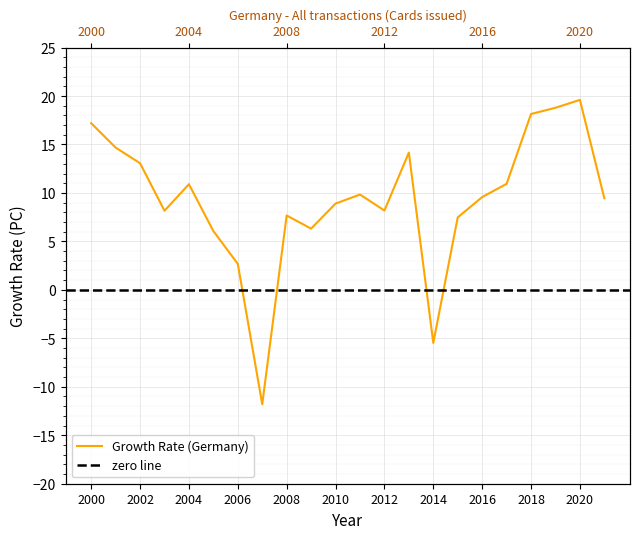

Count the number of categories in the chart.

22